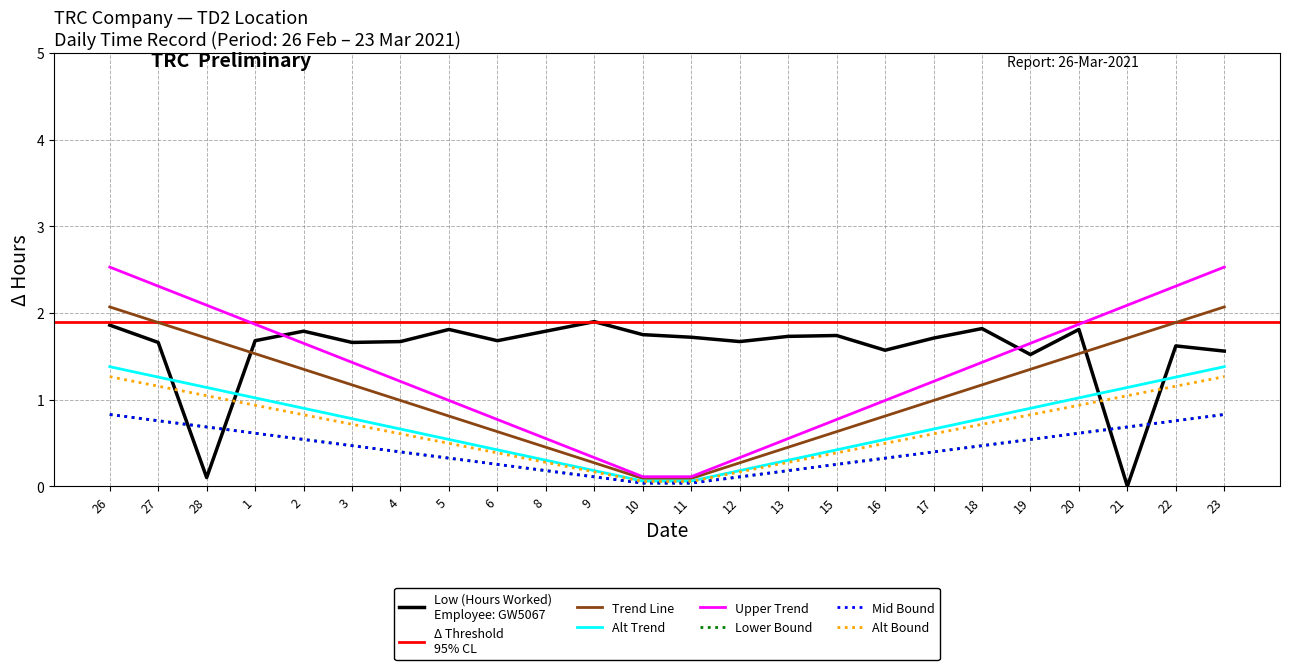

What value does the data have at 18?

1.8